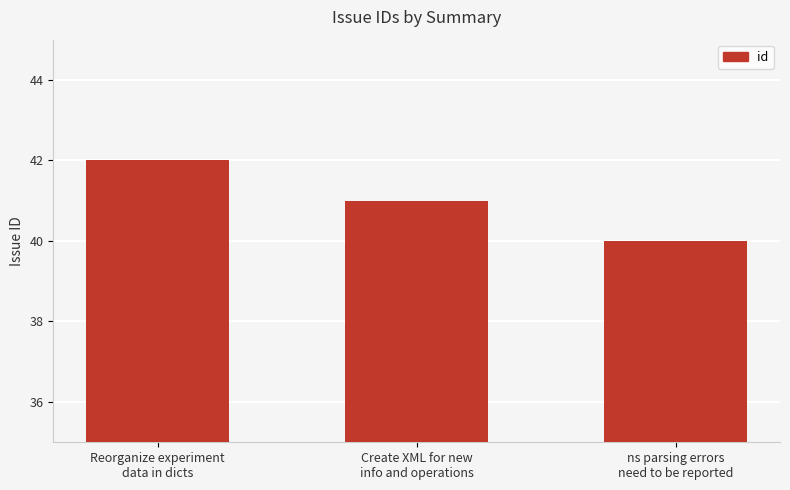

Where does the data first go above 41?

Reorganize experiment
data in dicts